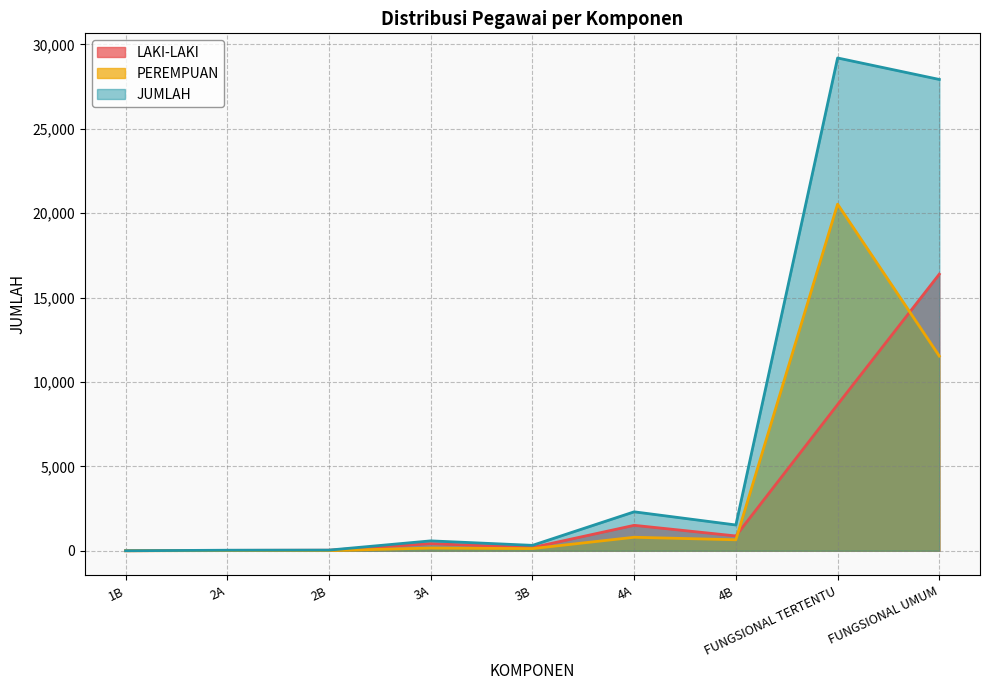

Where is LAKI-LAKI nearest to the value 8194?

FUNGSIONAL TERTENTU